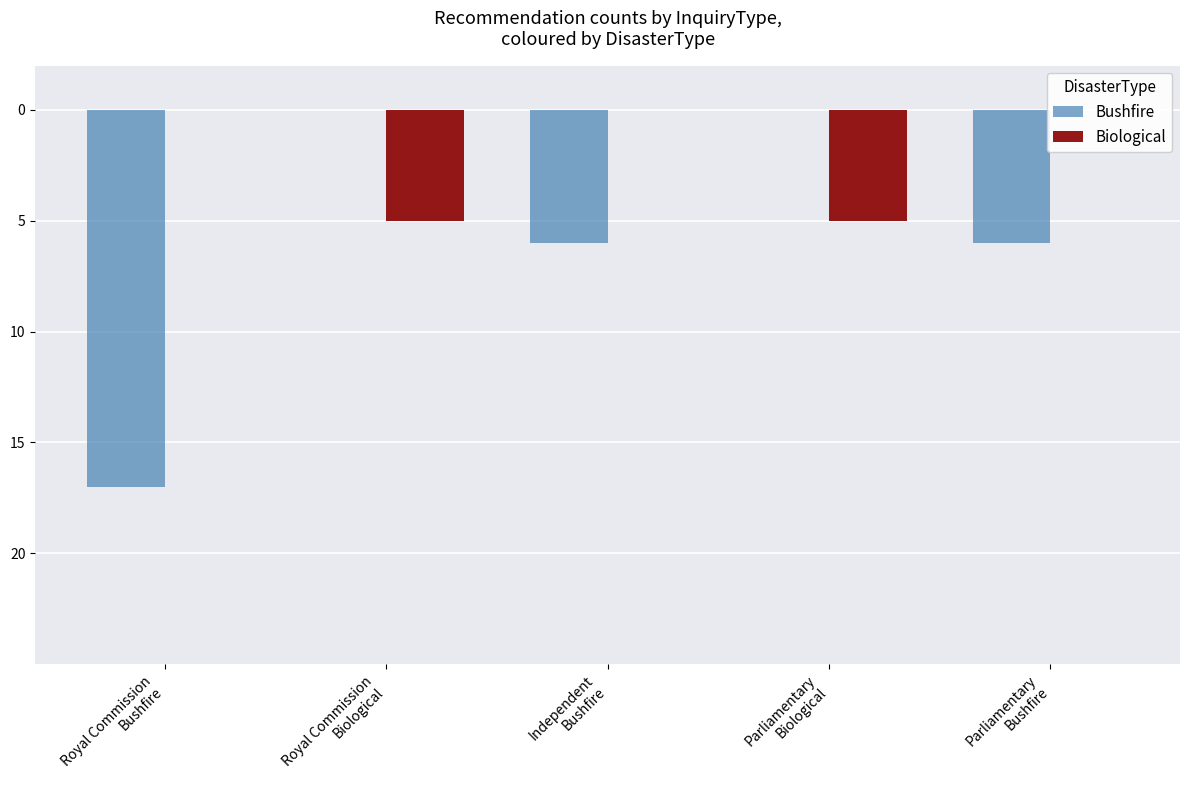

Are the bars horizontal?

No